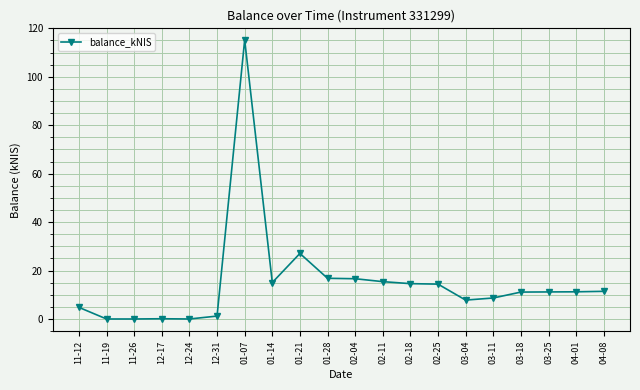

What is the value of the 11th point from the left?

16.6